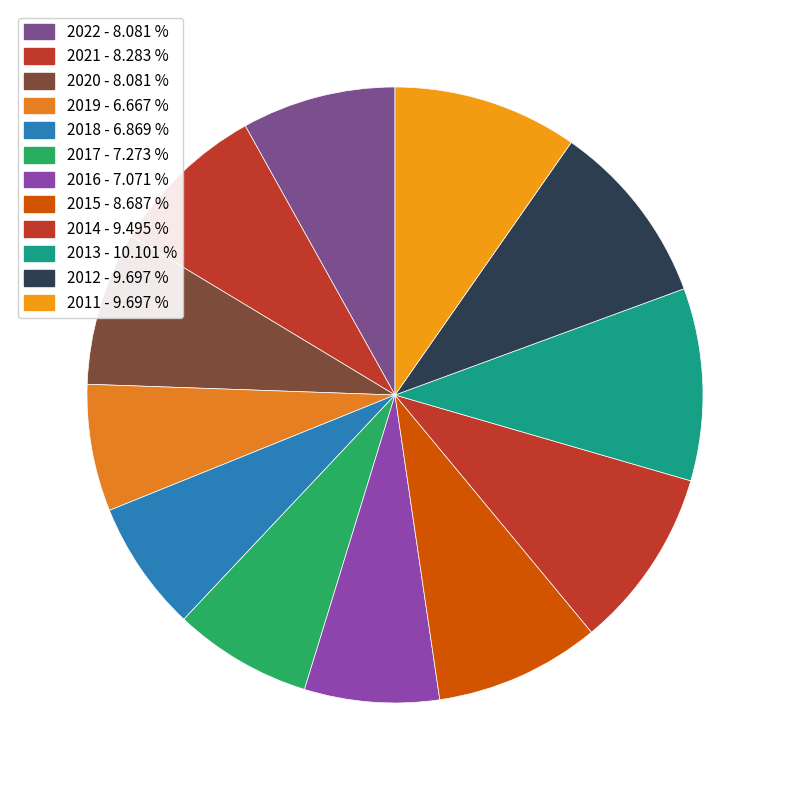

What percentage is the 2021 slice, to the nearest percent?

8%